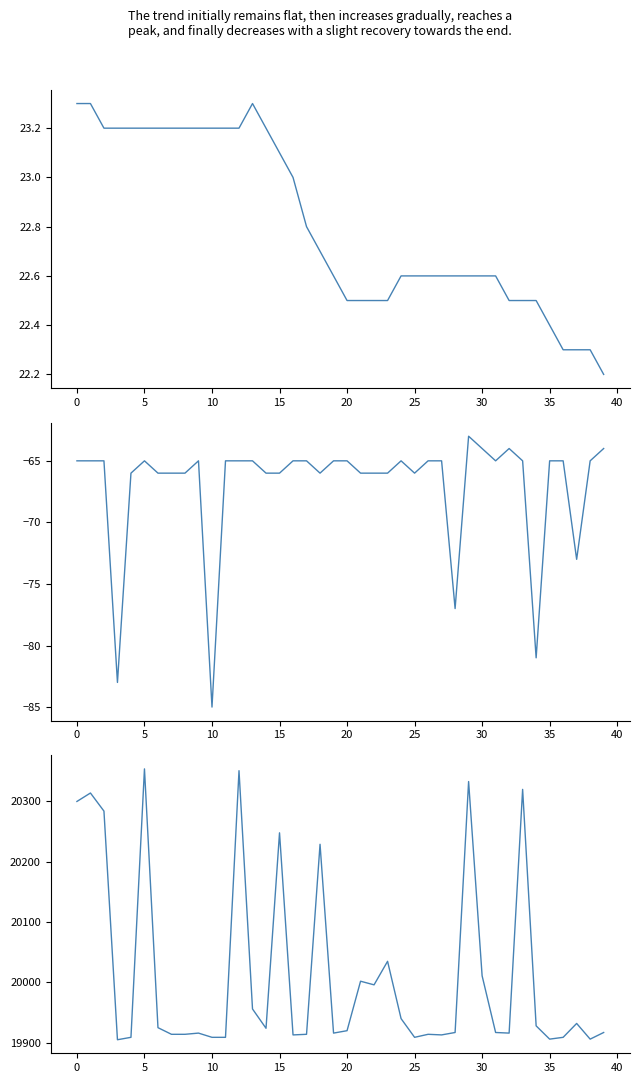

What is the total value across all series at 12?

20309.2